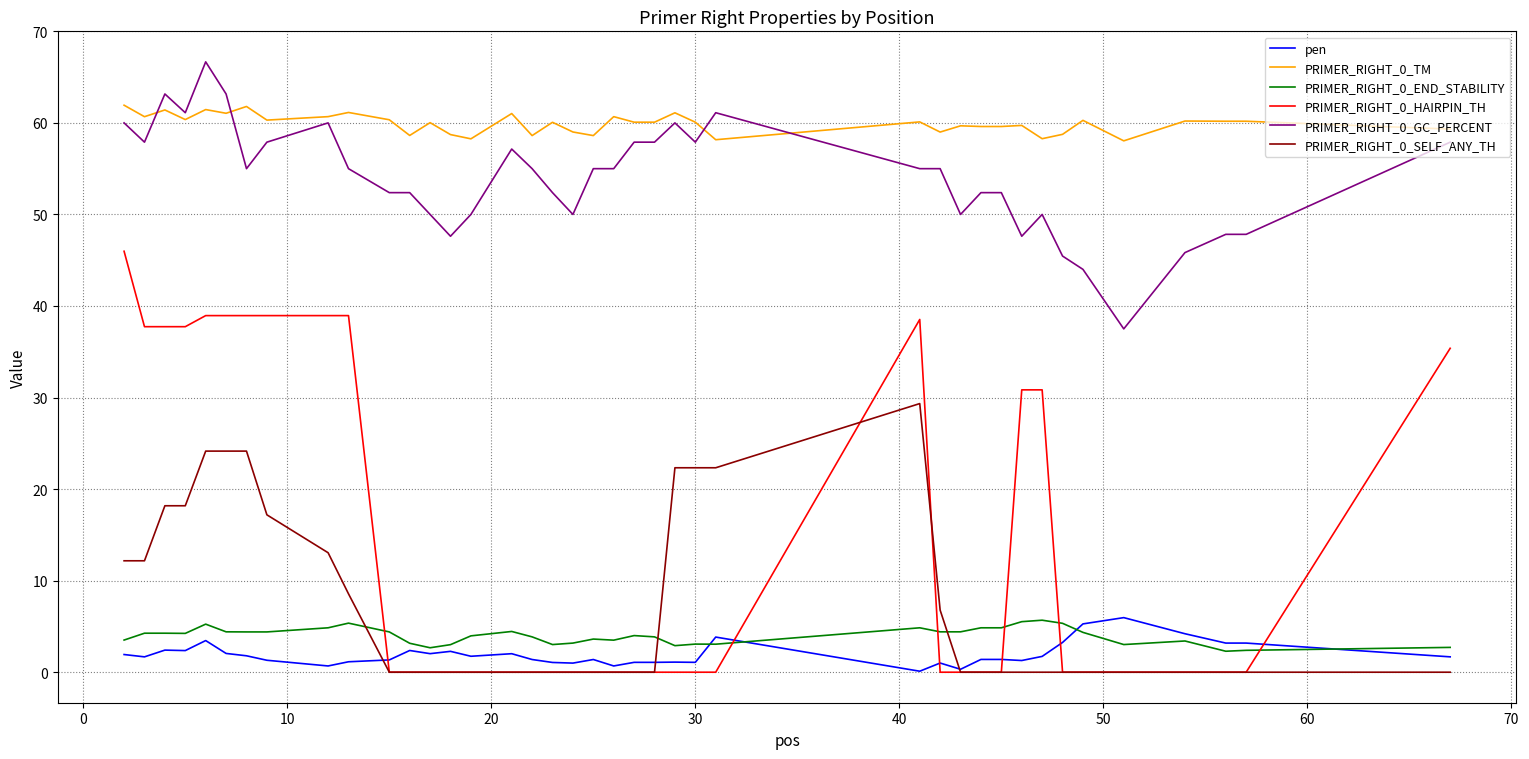

Which series has the widest spread of values?

PRIMER_RIGHT_0_HAIRPIN_TH